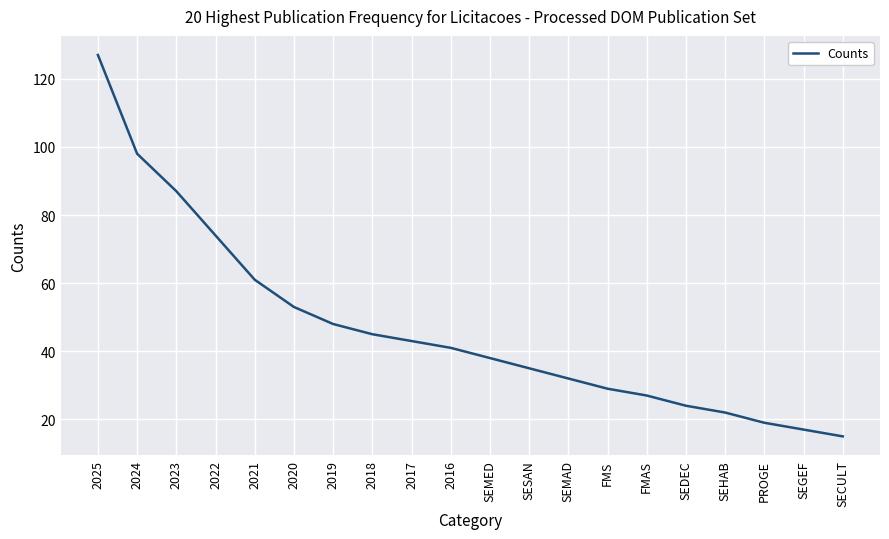

What position from the left is 2016?

10